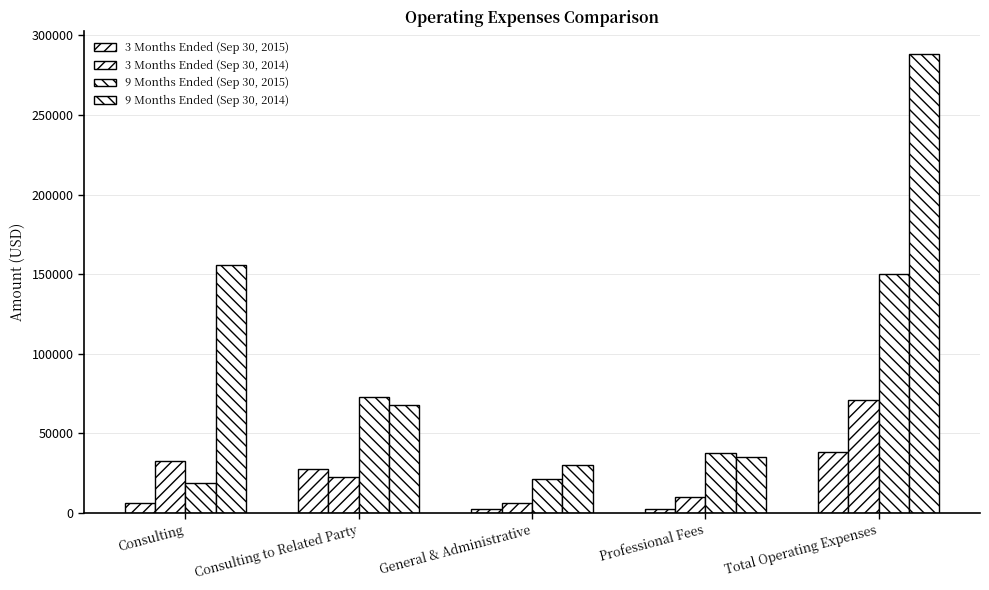

Rank the series by their maximum value, from highest to lowest.

9 Months Ended (Sep 30, 2014), 9 Months Ended (Sep 30, 2015), 3 Months Ended (Sep 30, 2014), 3 Months Ended (Sep 30, 2015)